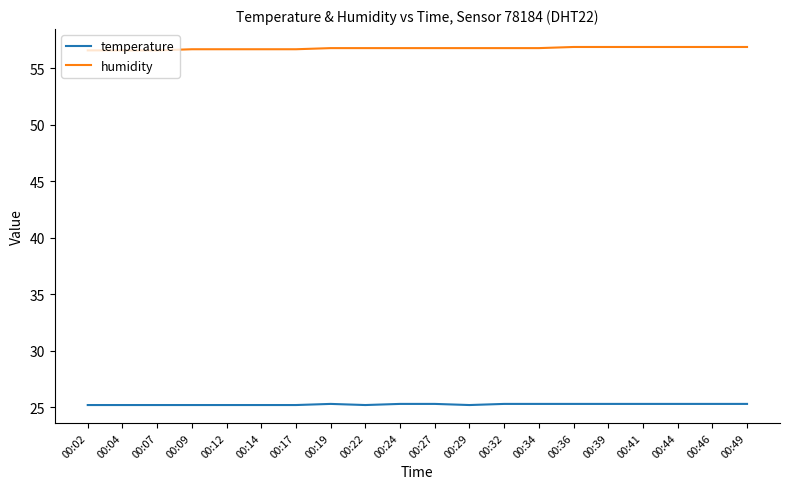

Which series has the largest total across all categories?

humidity